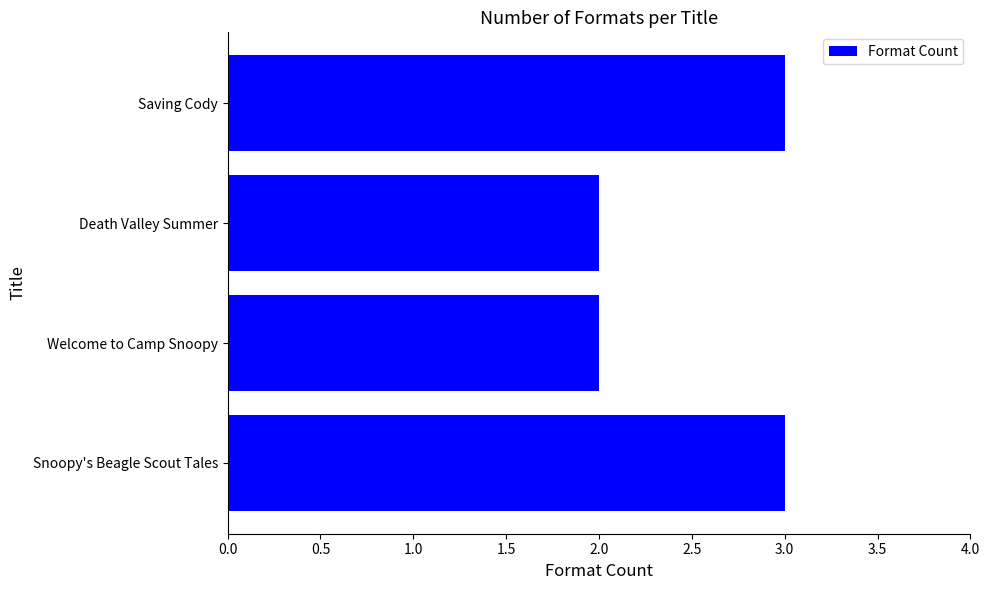

What value does the data have at Snoopy's Beagle Scout Tales?

3